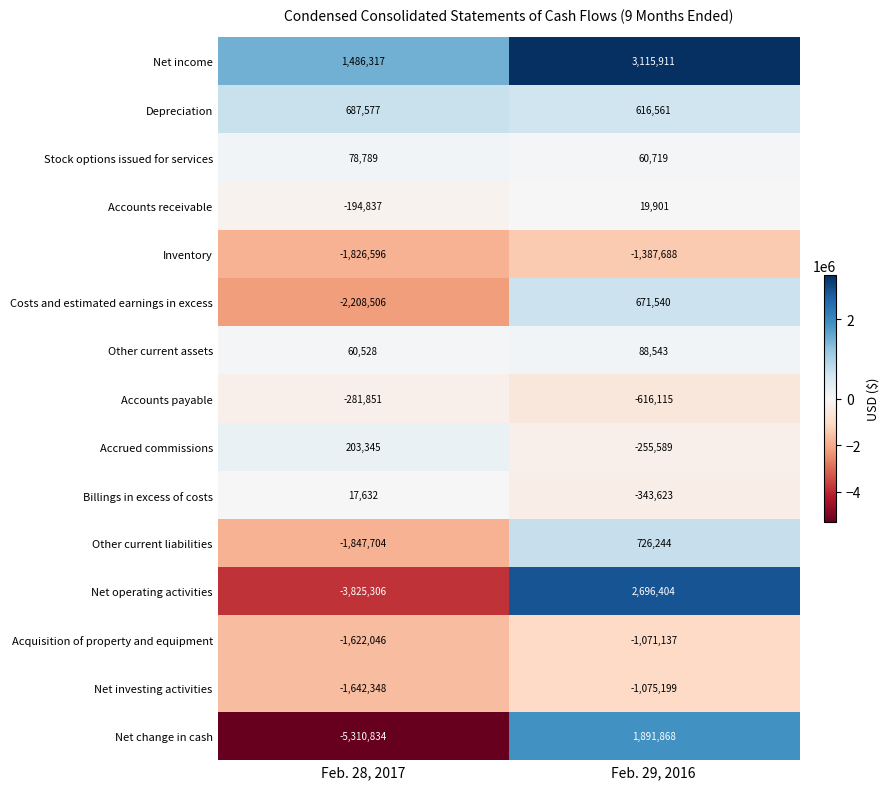

At which label does Inventory reach its peak?

Feb. 29, 2016